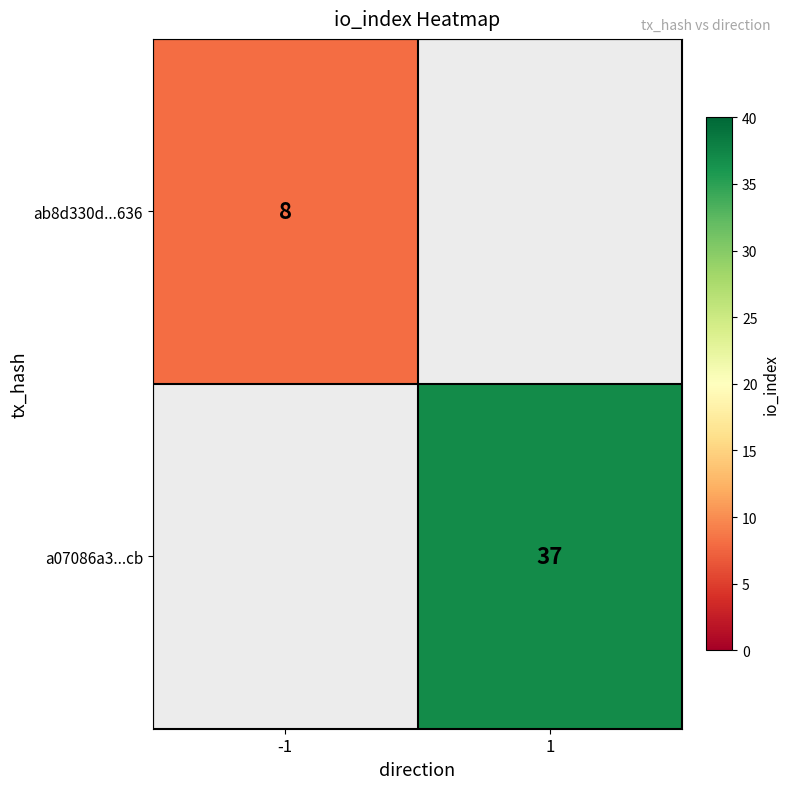

True or false: ab8d330d...636 has a value of 12 at -1.

False